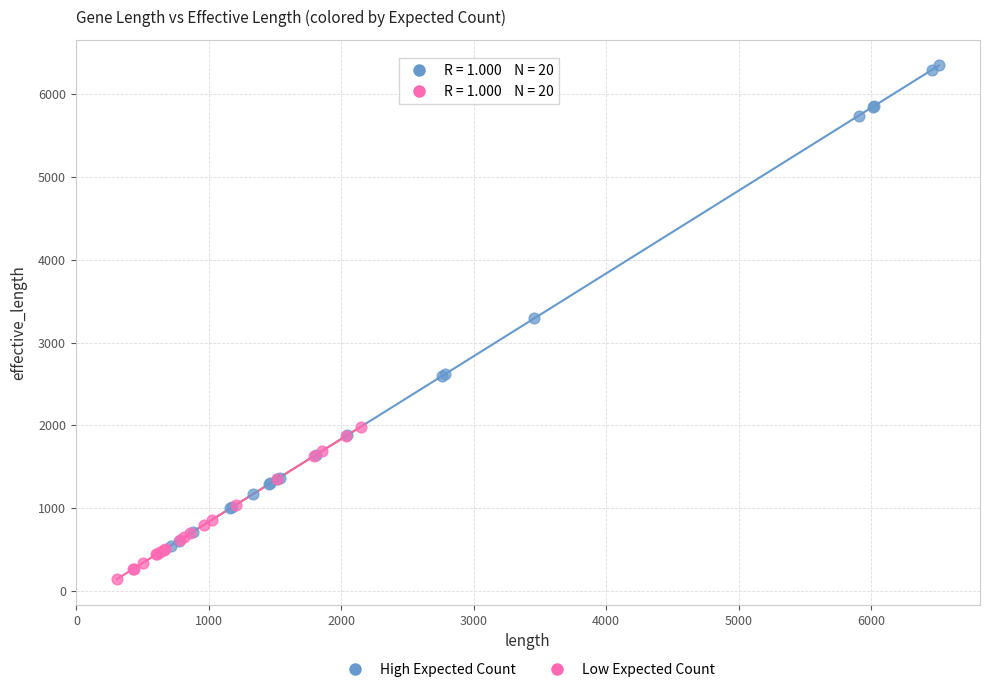

What are all the series names shown in the legend?

High Expected Count, Low Expected Count